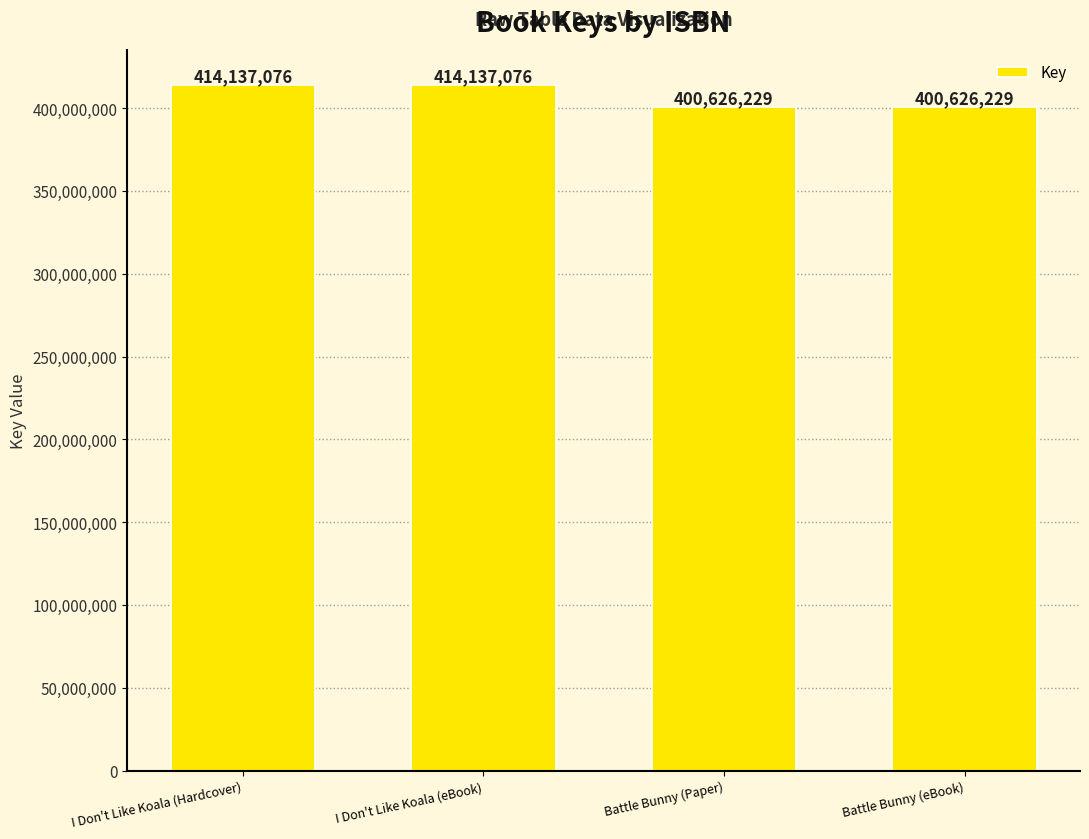

Read the value at Battle Bunny (Paper), to the nearest 10.

400626230